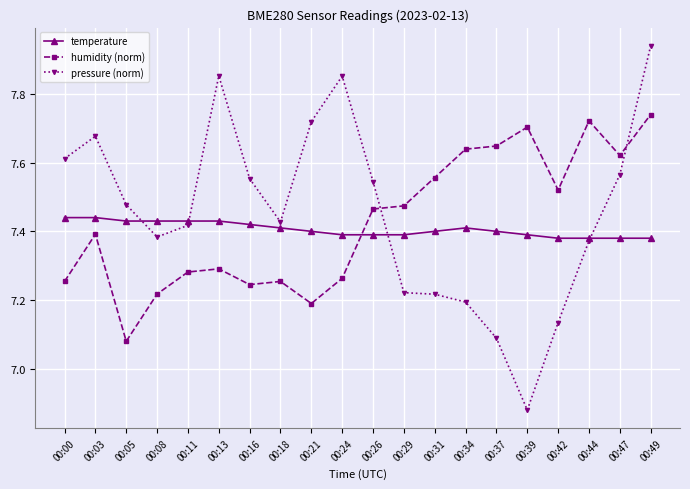

Does the chart display data point markers on the line(s)?

Yes